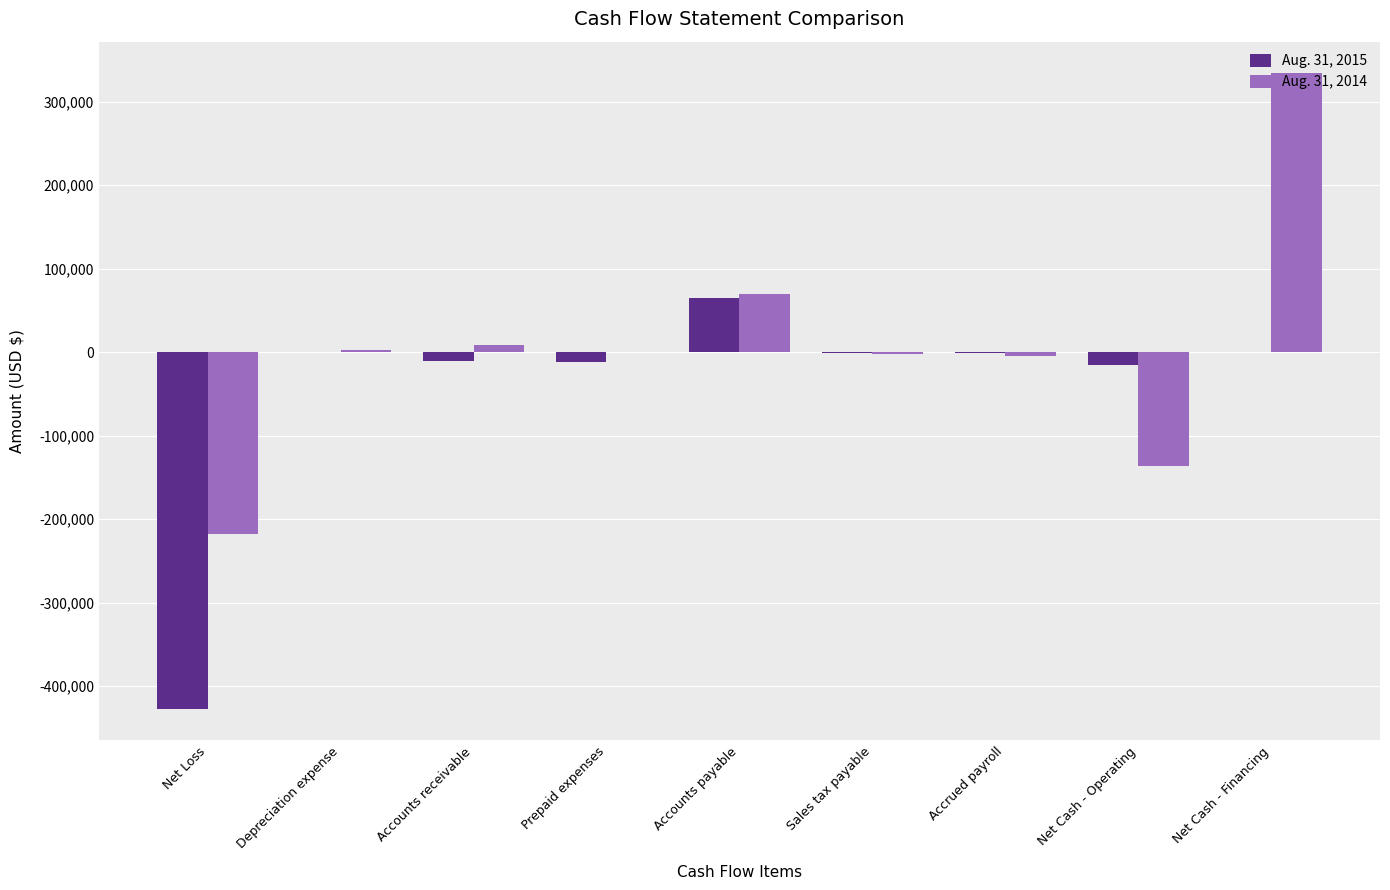

What is the greatest value displayed?

333950